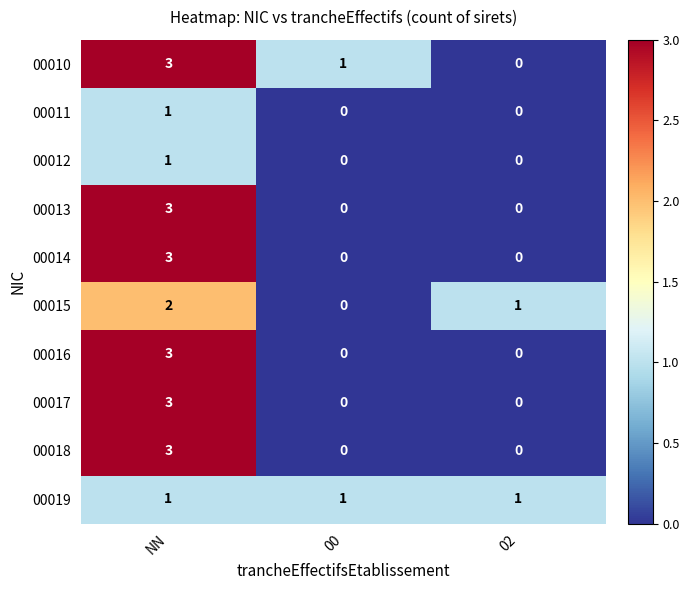

What is the difference between the maximum and second lowest values in the 00016 series?

3